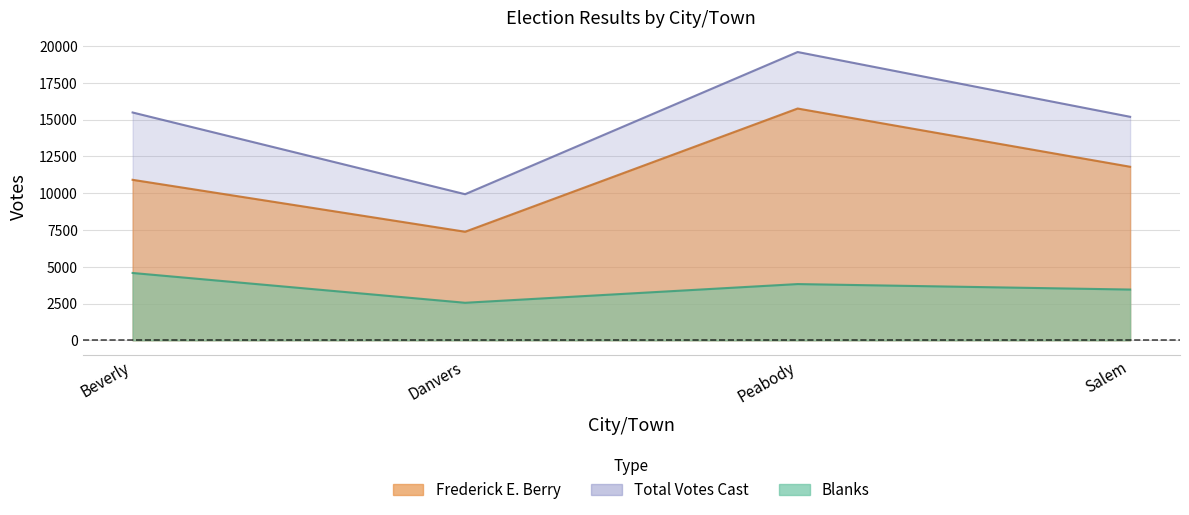

True or false: Frederick E. Berry has a value of 15750 at Peabody.

True